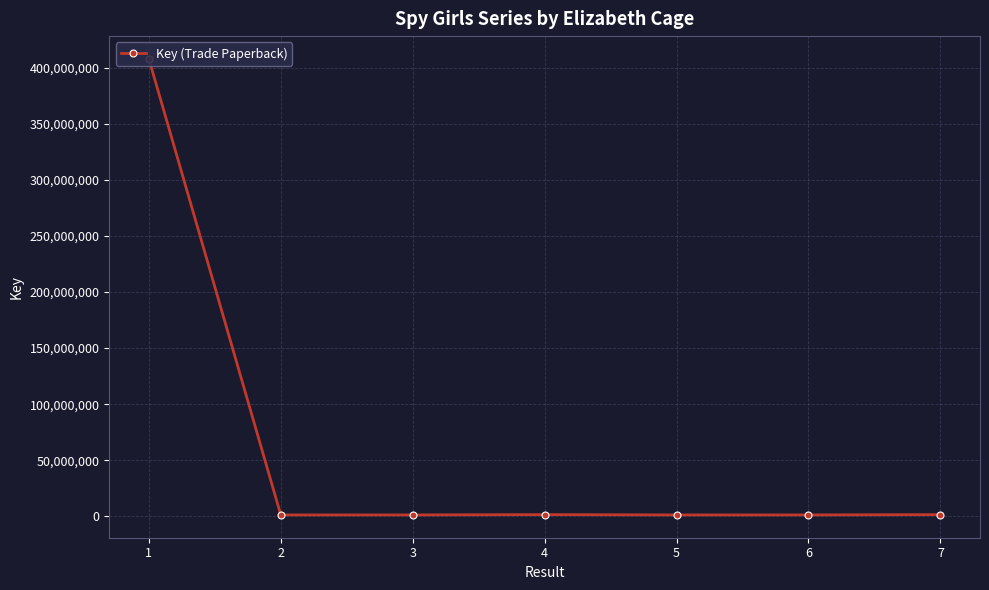

What is the value of the 7th point from the left?

1486765